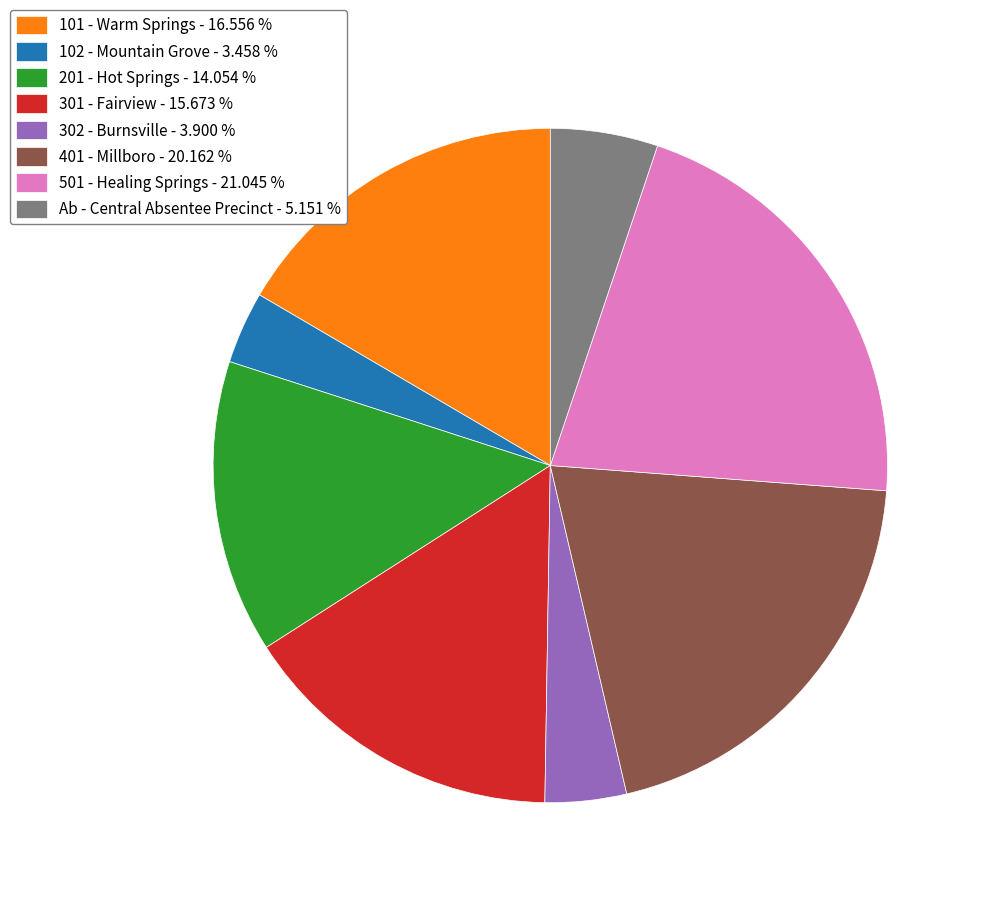

What is the largest slice in the pie chart?

501 - Healing Springs